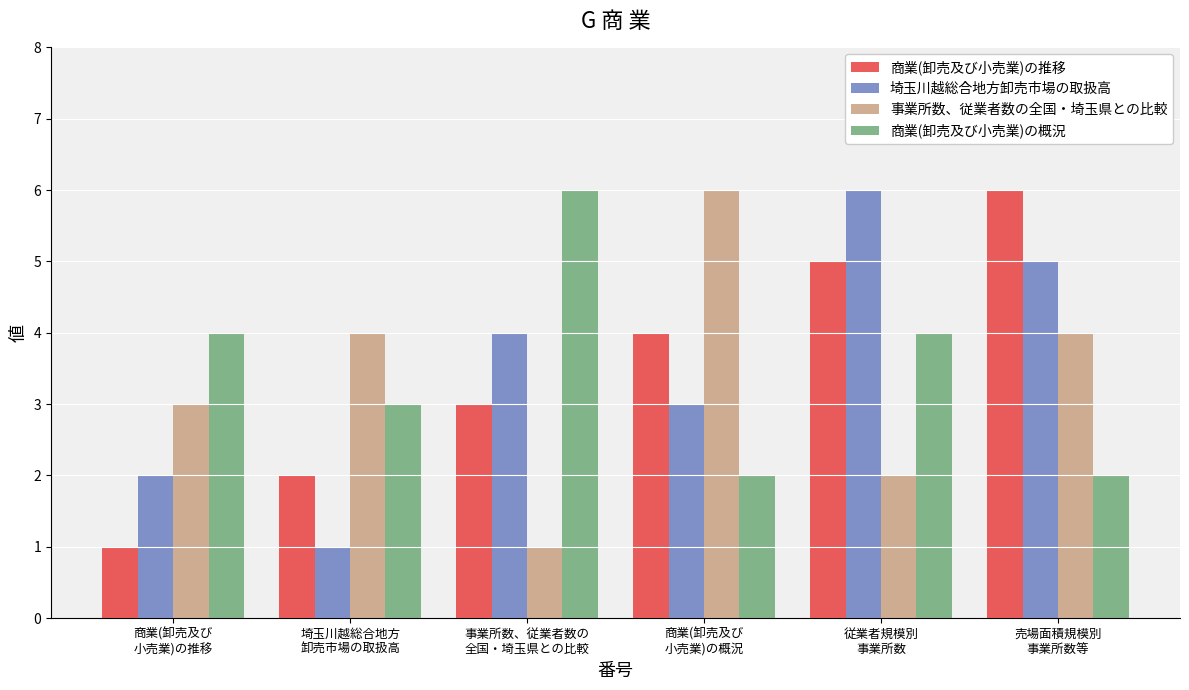

How many data points in 事業所数、従業者数の全国・埼玉県との比較 are less than 4?

3